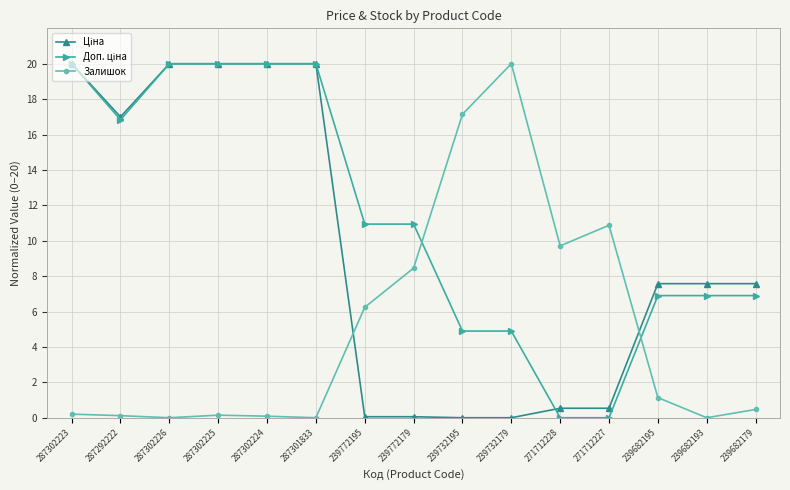

Between 239772179 and 239732195, which series saw the biggest shift?

Залишок